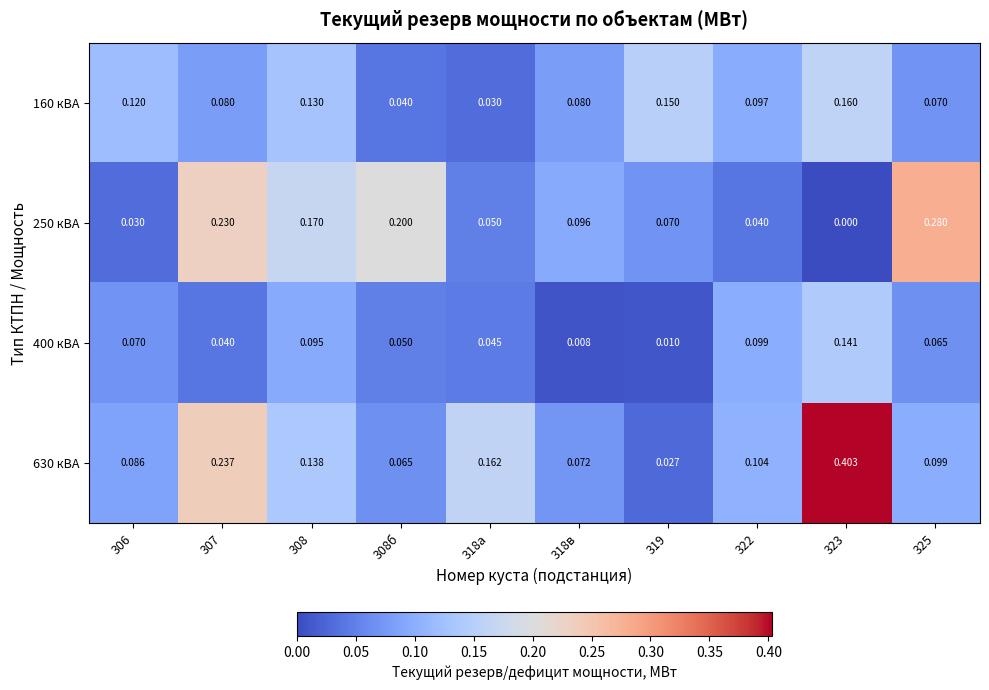

Between 307 and 308, which series saw the biggest shift?

630 кВА